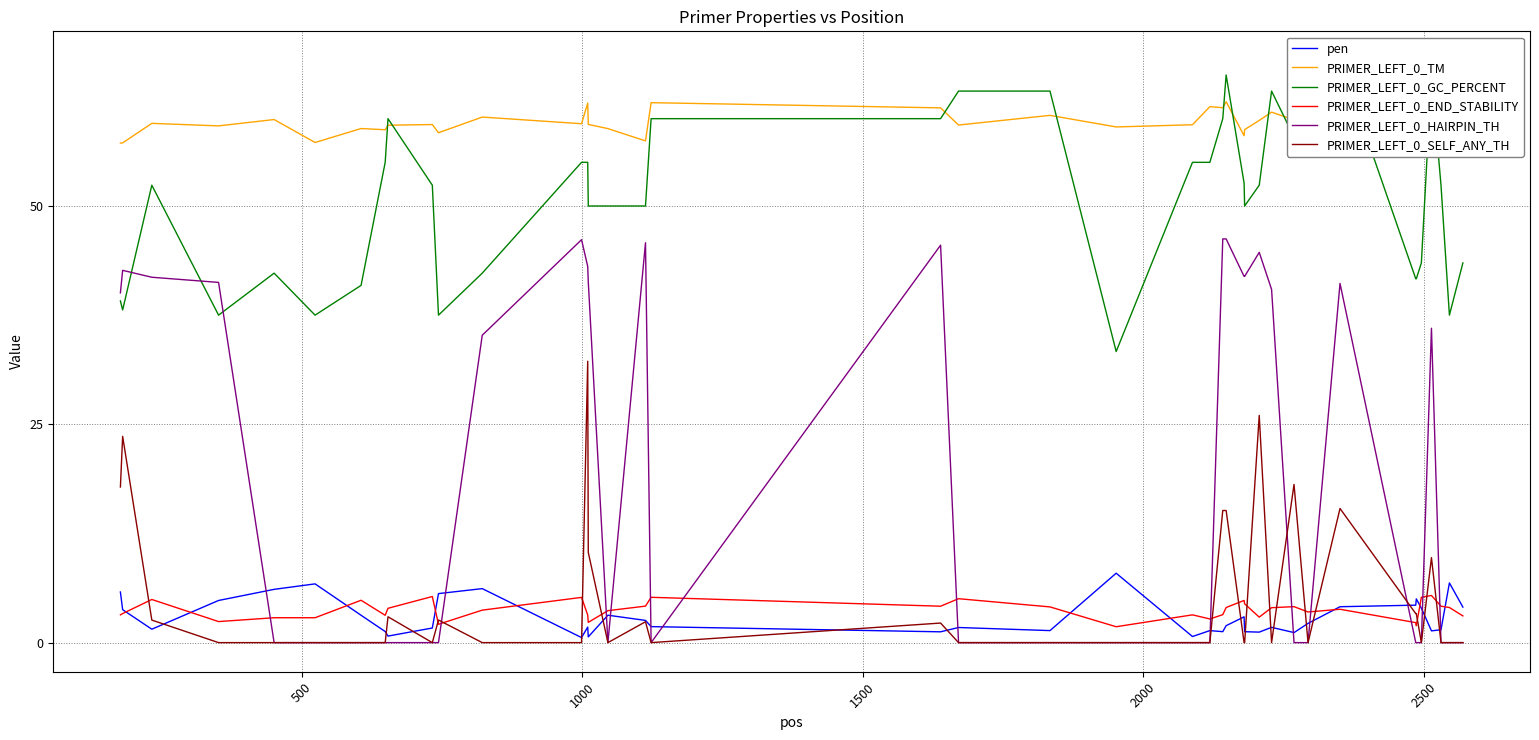

Which series ends up on top after the final intersection of PRIMER_LEFT_0_GC_PERCENT and PRIMER_LEFT_0_HAIRPIN_TH?

PRIMER_LEFT_0_GC_PERCENT